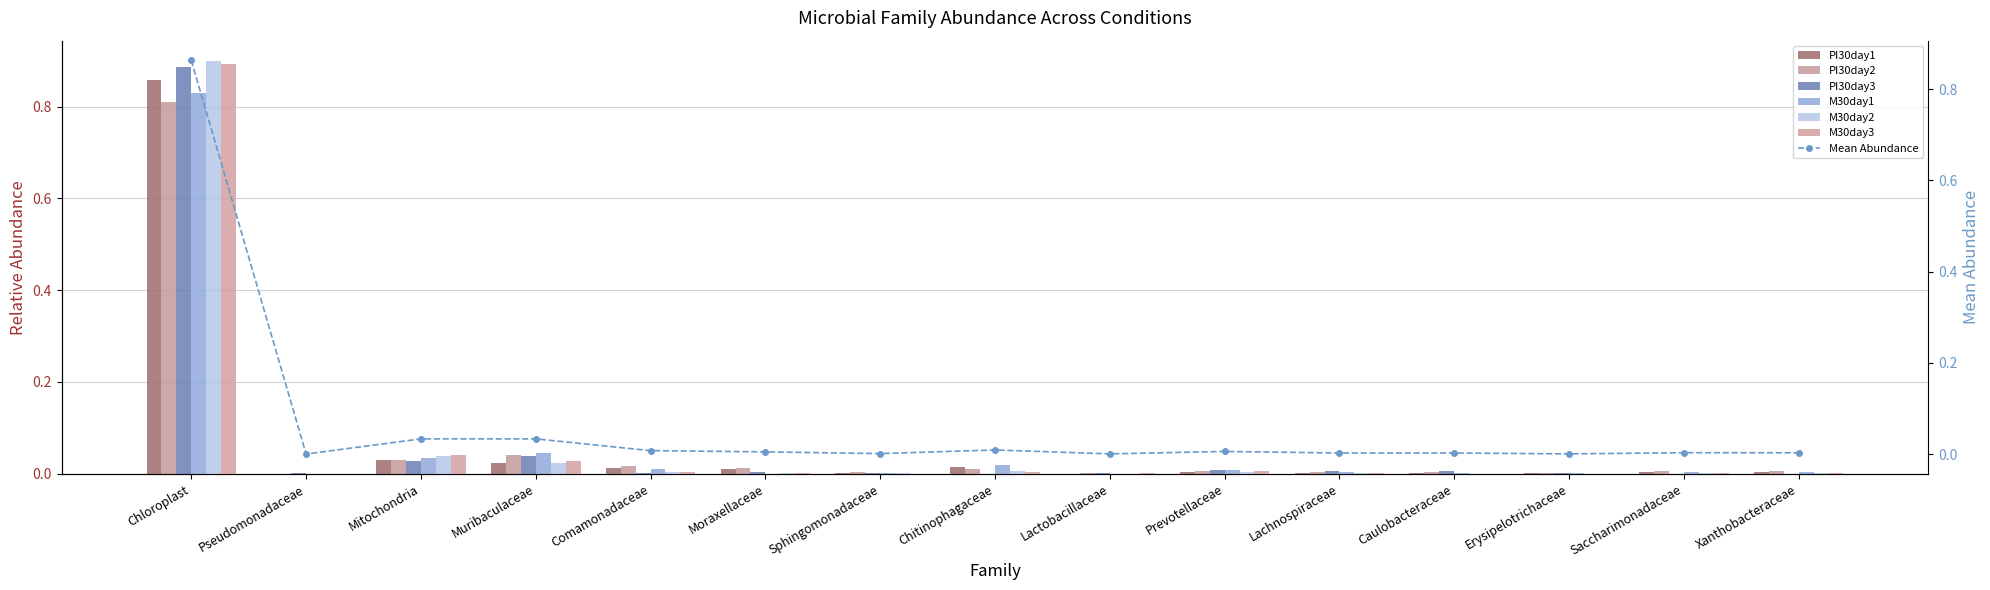

What is the sum of all PI30day1 values?

1.0